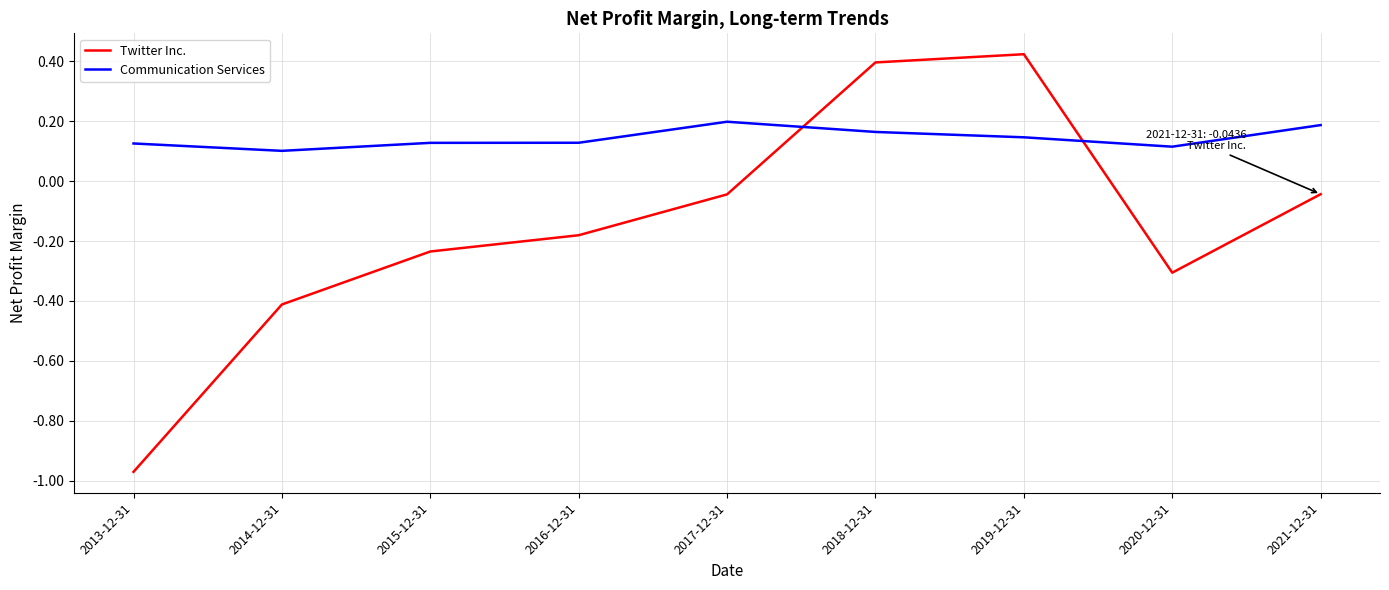

At which label does Twitter Inc. reach its peak?

2019-12-31